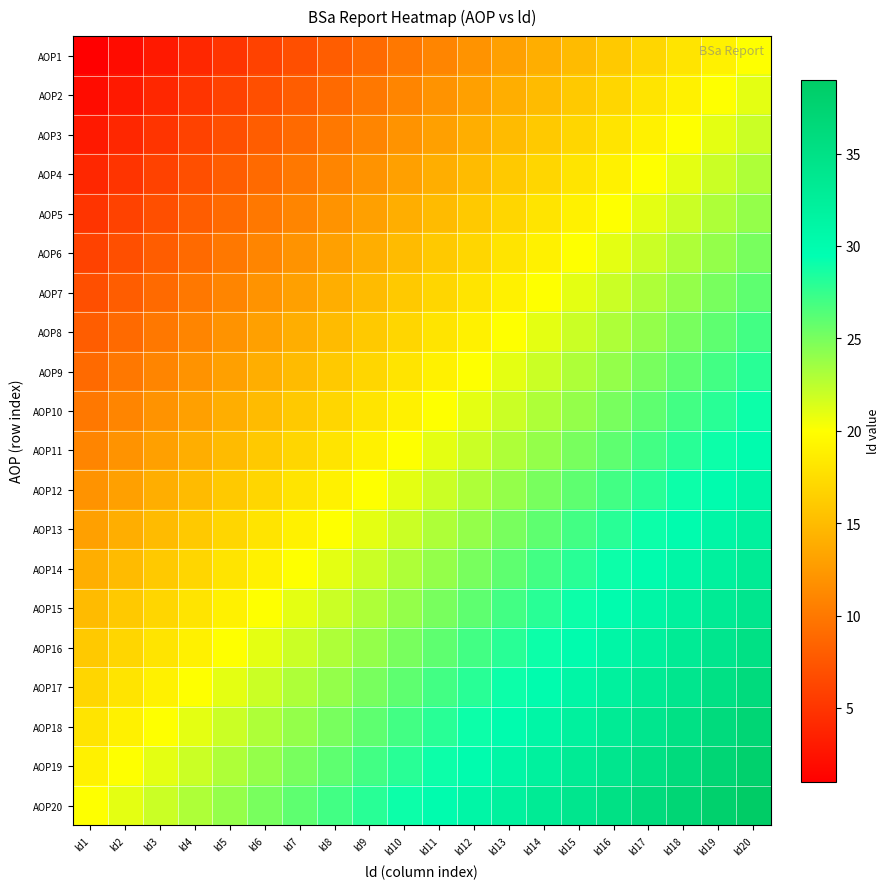

What is the total value across all series at ld9?

370